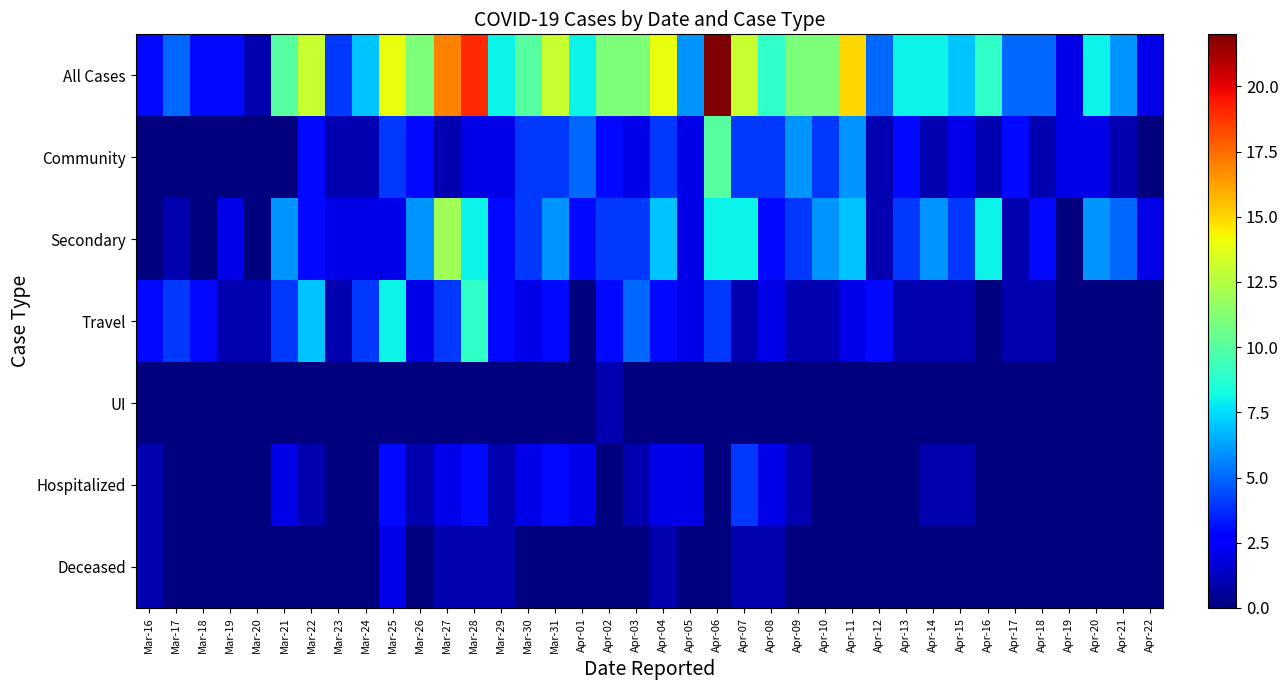

Reading left to right, transcribe all the data shown in this chart.

All Cases: Mar-16=3	Mar-17=5	Mar-18=3	Mar-19=3	Mar-20=1	Mar-21=10	Mar-22=13	Mar-23=4	Mar-24=7	Mar-25=14	Mar-26=11	Mar-27=17	Mar-28=19	Mar-29=8	Mar-30=10	Mar-31=13	Apr-01=8	Apr-02=11	Apr-03=11	Apr-04=14	Apr-05=6	Apr-06=22	Apr-07=13	Apr-08=9	Apr-09=11	Apr-10=11	Apr-11=15	Apr-12=5	Apr-13=8	Apr-14=8	Apr-15=7	Apr-16=9	Apr-17=5	Apr-18=5	Apr-19=2	Apr-20=8	Apr-21=6	Apr-22=2
Community: Mar-16=0	Mar-17=0	Mar-18=0	Mar-19=0	Mar-20=0	Mar-21=0	Mar-22=3	Mar-23=1	Mar-24=1	Mar-25=4	Mar-26=3	Mar-27=1	Mar-28=2	Mar-29=2	Mar-30=4	Mar-31=4	Apr-01=5	Apr-02=3	Apr-03=2	Apr-04=4	Apr-05=2	Apr-06=10	Apr-07=4	Apr-08=4	Apr-09=6	Apr-10=4	Apr-11=6	Apr-12=1	Apr-13=3	Apr-14=1	Apr-15=2	Apr-16=1	Apr-17=3	Apr-18=1	Apr-19=2	Apr-20=2	Apr-21=1	Apr-22=0
Secondary: Mar-16=0	Mar-17=1	Mar-18=0	Mar-19=2	Mar-20=0	Mar-21=6	Mar-22=3	Mar-23=2	Mar-24=2	Mar-25=2	Mar-26=6	Mar-27=12	Mar-28=8	Mar-29=3	Mar-30=4	Mar-31=6	Apr-01=3	Apr-02=4	Apr-03=4	Apr-04=7	Apr-05=2	Apr-06=8	Apr-07=8	Apr-08=3	Apr-09=4	Apr-10=6	Apr-11=7	Apr-12=1	Apr-13=4	Apr-14=6	Apr-15=4	Apr-16=8	Apr-17=1	Apr-18=3	Apr-19=0	Apr-20=6	Apr-21=5	Apr-22=2
Travel: Mar-16=3	Mar-17=4	Mar-18=3	Mar-19=1	Mar-20=1	Mar-21=4	Mar-22=7	Mar-23=1	Mar-24=4	Mar-25=8	Mar-26=2	Mar-27=4	Mar-28=9	Mar-29=3	Mar-30=2	Mar-31=3	Apr-01=0	Apr-02=3	Apr-03=5	Apr-04=3	Apr-05=2	Apr-06=4	Apr-07=1	Apr-08=2	Apr-09=1	Apr-10=1	Apr-11=2	Apr-12=3	Apr-13=1	Apr-14=1	Apr-15=1	Apr-16=0	Apr-17=1	Apr-18=1	Apr-19=0	Apr-20=0	Apr-21=0	Apr-22=0
UI: Mar-16=0	Mar-17=0	Mar-18=0	Mar-19=0	Mar-20=0	Mar-21=0	Mar-22=0	Mar-23=0	Mar-24=0	Mar-25=0	Mar-26=0	Mar-27=0	Mar-28=0	Mar-29=0	Mar-30=0	Mar-31=0	Apr-01=0	Apr-02=1	Apr-03=0	Apr-04=0	Apr-05=0	Apr-06=0	Apr-07=0	Apr-08=0	Apr-09=0	Apr-10=0	Apr-11=0	Apr-12=0	Apr-13=0	Apr-14=0	Apr-15=0	Apr-16=0	Apr-17=0	Apr-18=0	Apr-19=0	Apr-20=0	Apr-21=0	Apr-22=0
Hospitalized: Mar-16=1	Mar-17=0	Mar-18=0	Mar-19=0	Mar-20=0	Mar-21=2	Mar-22=1	Mar-23=0	Mar-24=0	Mar-25=3	Mar-26=1	Mar-27=2	Mar-28=3	Mar-29=1	Mar-30=2	Mar-31=3	Apr-01=2	Apr-02=0	Apr-03=1	Apr-04=2	Apr-05=2	Apr-06=0	Apr-07=4	Apr-08=2	Apr-09=1	Apr-10=0	Apr-11=0	Apr-12=0	Apr-13=0	Apr-14=1	Apr-15=1	Apr-16=0	Apr-17=0	Apr-18=0	Apr-19=0	Apr-20=0	Apr-21=0	Apr-22=0
Deceased: Mar-16=1	Mar-17=0	Mar-18=0	Mar-19=0	Mar-20=0	Mar-21=0	Mar-22=0	Mar-23=0	Mar-24=0	Mar-25=2	Mar-26=0	Mar-27=1	Mar-28=1	Mar-29=1	Mar-30=0	Mar-31=0	Apr-01=0	Apr-02=0	Apr-03=0	Apr-04=1	Apr-05=0	Apr-06=0	Apr-07=1	Apr-08=1	Apr-09=0	Apr-10=0	Apr-11=0	Apr-12=0	Apr-13=0	Apr-14=0	Apr-15=0	Apr-16=0	Apr-17=0	Apr-18=0	Apr-19=0	Apr-20=0	Apr-21=0	Apr-22=0